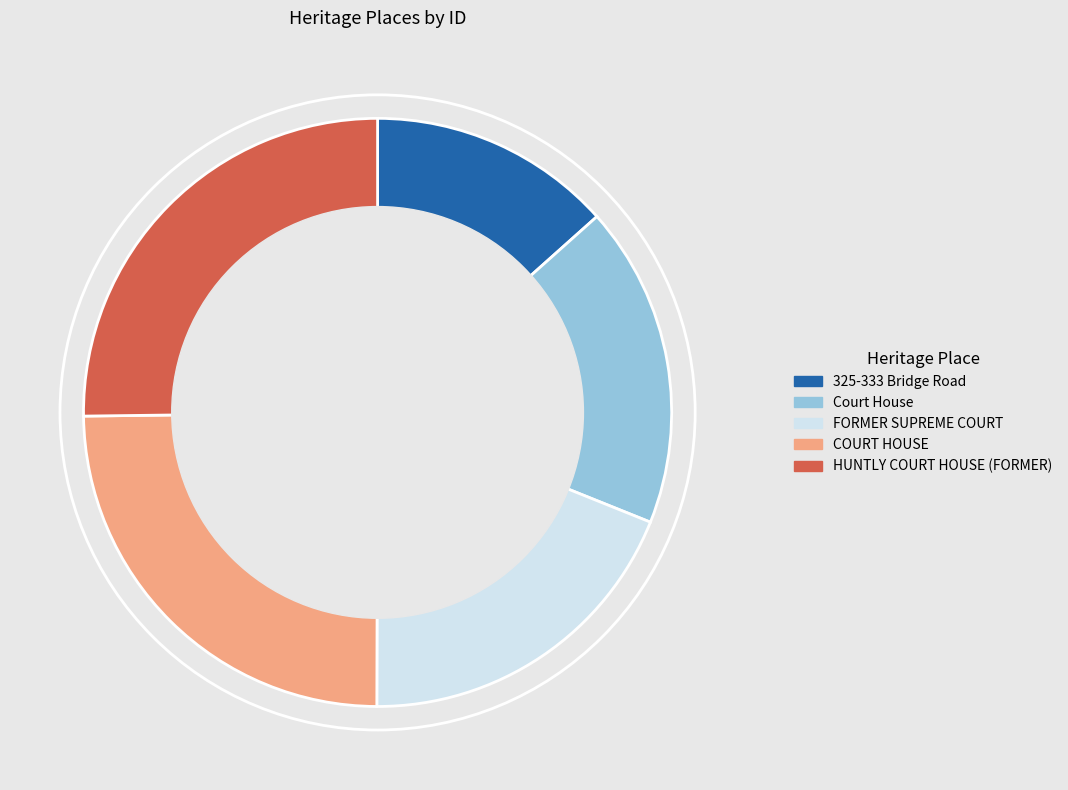

The 325-333 Bridge Road slice represents 25% of the pie. True or false?

False